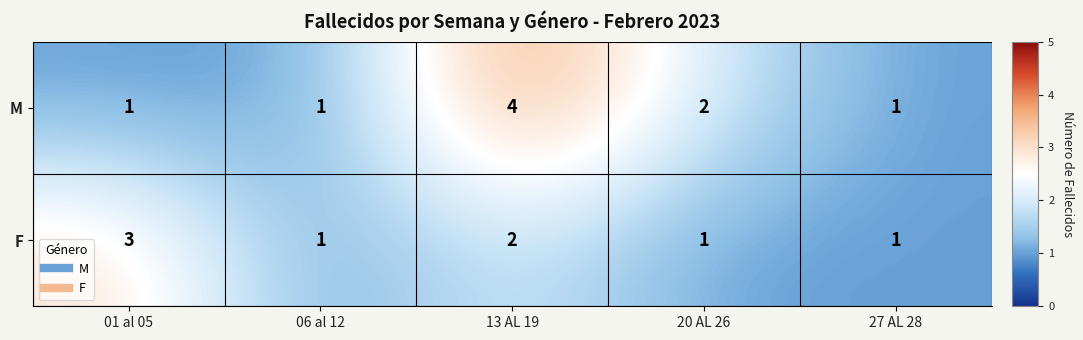

Between 01 al 05 and 27 AL 28, which series saw the biggest shift?

F